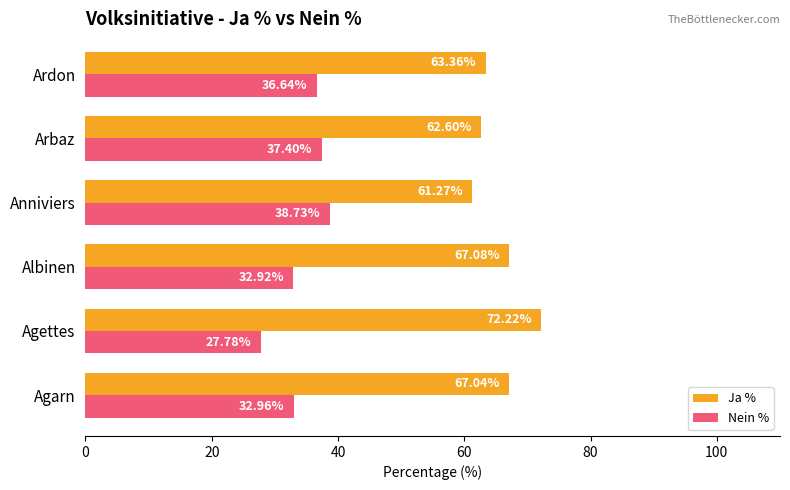

Which category has the lowest value in the Ja % series?

Anniviers